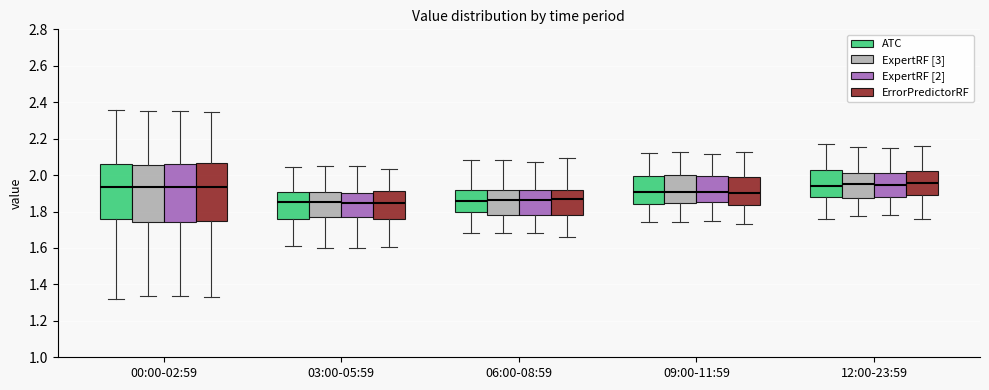

Reading left to right, read every box against the y-axis: the position of its median line, the range the box covers, and the ends of its whiskers. The values are not printed on the chart, so give them approximately, as read against the axis.

00:00-02:59 (ATC): median 1.94, box 1.76 to 2.06, whiskers 1.32 to 2.36
00:00-02:59 (ExpertRF [3]): median 1.94, box 1.74 to 2.06, whiskers 1.34 to 2.36
00:00-02:59 (ExpertRF [2]): median 1.94, box 1.74 to 2.06, whiskers 1.34 to 2.36
00:00-02:59 (ErrorPredictorRF): median 1.94, box 1.74 to 2.06, whiskers 1.34 to 2.34
03:00-05:59 (ATC): median 1.86, box 1.76 to 1.90, whiskers 1.62 to 2.04
03:00-05:59 (ExpertRF [3]): median 1.84, box 1.76 to 1.90, whiskers 1.60 to 2.04
03:00-05:59 (ExpertRF [2]): median 1.84, box 1.78 to 1.90, whiskers 1.60 to 2.06
03:00-05:59 (ErrorPredictorRF): median 1.84, box 1.76 to 1.92, whiskers 1.60 to 2.04
06:00-08:59 (ATC): median 1.86, box 1.80 to 1.92, whiskers 1.68 to 2.08
06:00-08:59 (ExpertRF [3]): median 1.86, box 1.78 to 1.92, whiskers 1.68 to 2.08
06:00-08:59 (ExpertRF [2]): median 1.86, box 1.78 to 1.92, whiskers 1.68 to 2.08
06:00-08:59 (ErrorPredictorRF): median 1.86, box 1.78 to 1.92, whiskers 1.66 to 2.10
09:00-11:59 (ATC): median 1.90, box 1.84 to 2.00, whiskers 1.74 to 2.12
09:00-11:59 (ExpertRF [3]): median 1.90, box 1.84 to 2.00, whiskers 1.74 to 2.12
09:00-11:59 (ExpertRF [2]): median 1.90, box 1.86 to 2.00, whiskers 1.74 to 2.12
09:00-11:59 (ErrorPredictorRF): median 1.90, box 1.84 to 1.98, whiskers 1.74 to 2.12
12:00-23:59 (ATC): median 1.94, box 1.88 to 2.02, whiskers 1.76 to 2.18
12:00-23:59 (ExpertRF [3]): median 1.94, box 1.88 to 2.02, whiskers 1.78 to 2.16
12:00-23:59 (ExpertRF [2]): median 1.94, box 1.88 to 2.02, whiskers 1.78 to 2.14
12:00-23:59 (ErrorPredictorRF): median 1.96, box 1.90 to 2.02, whiskers 1.76 to 2.16